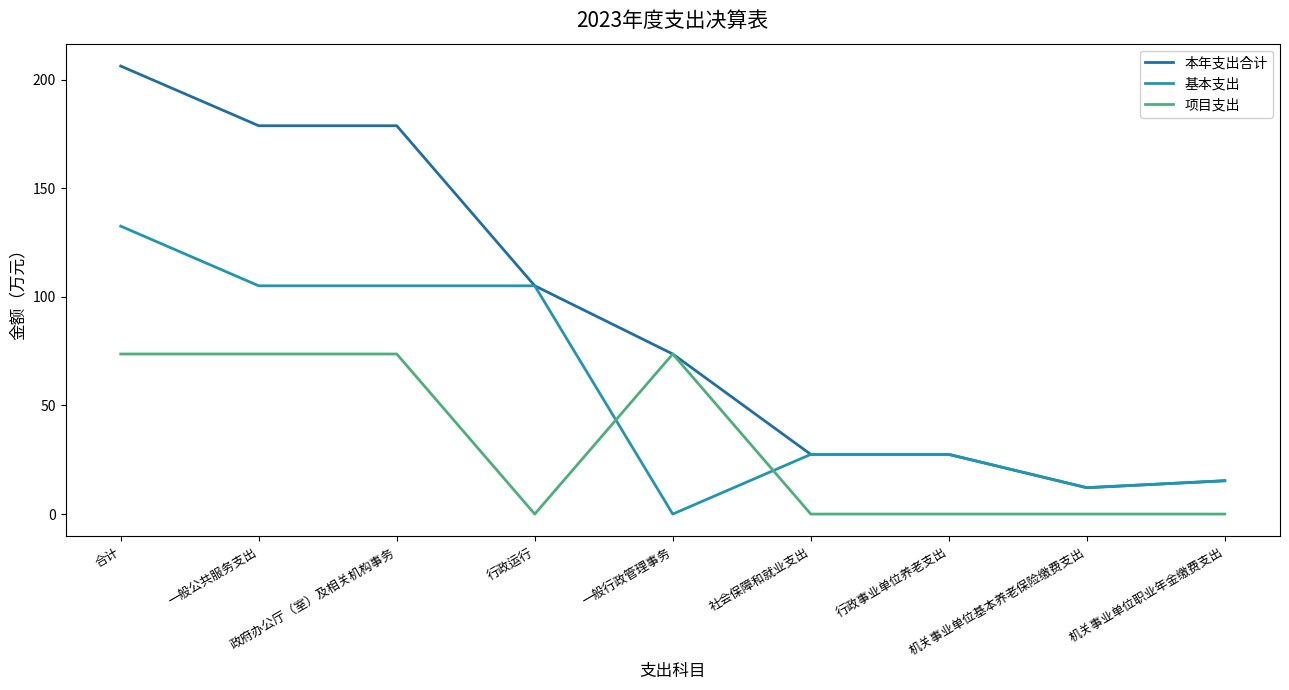

What is the sum of the 项目支出 values at 合计 and 机关事业单位基本养老保险缴费支出?

73.7